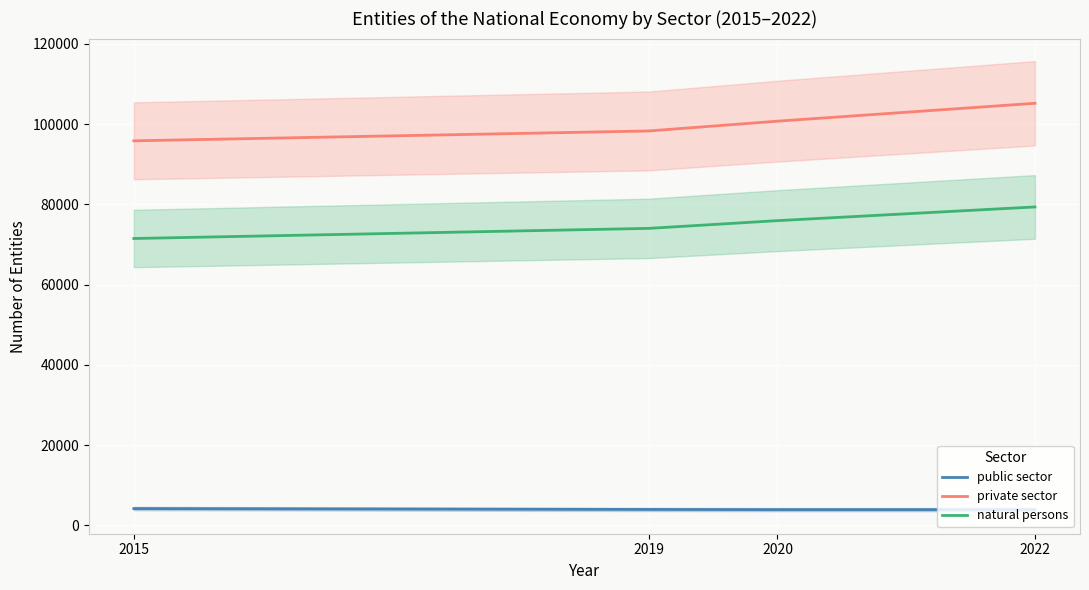

The public sector series shows 1816 at 2020. True or false?

False